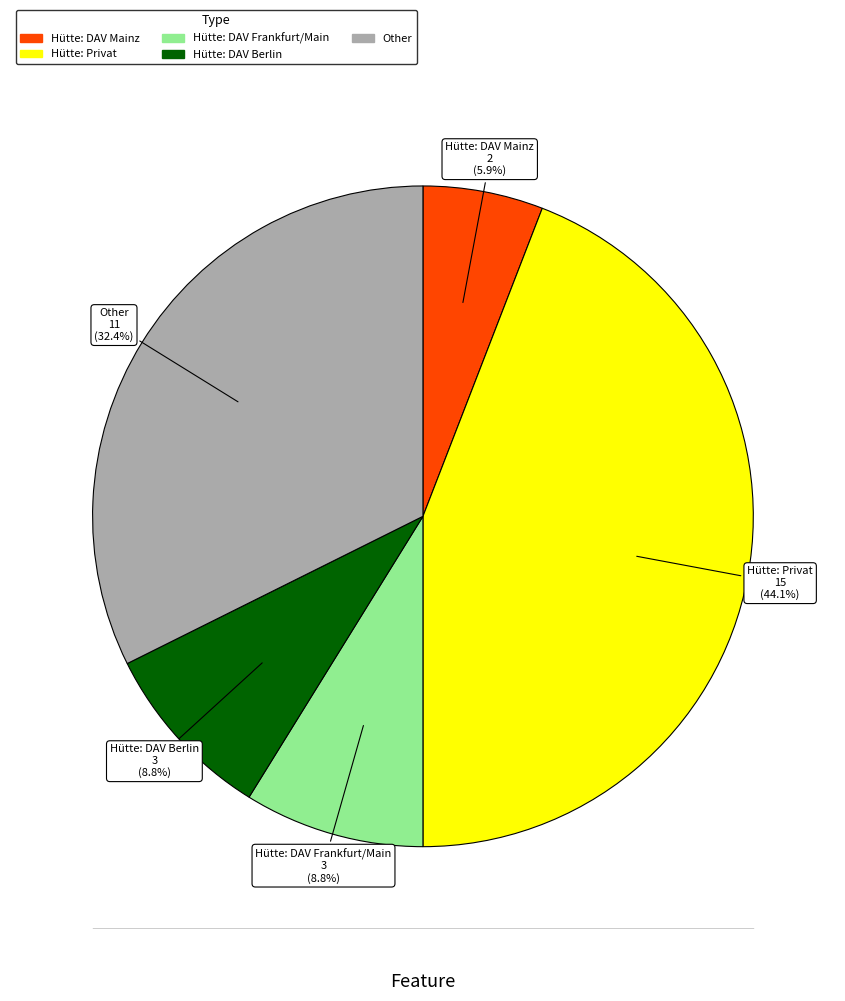

How much of the chart is everything except Hütte: DAV Berlin?

91.2%